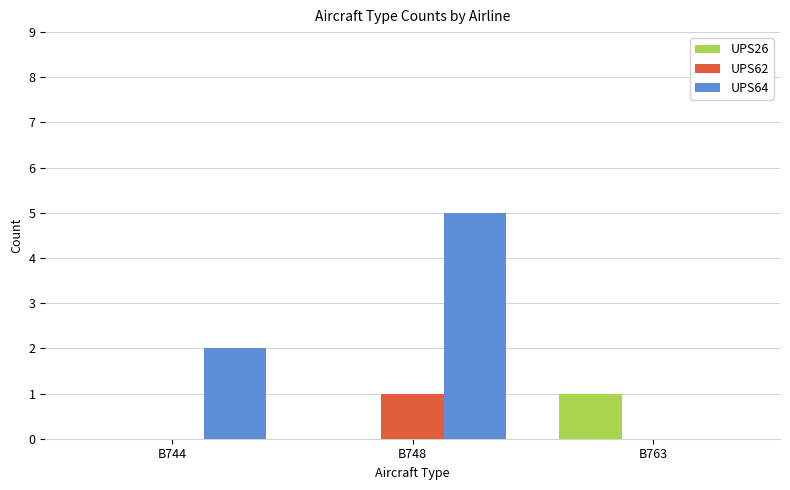

How many distinct data groups are displayed?

3